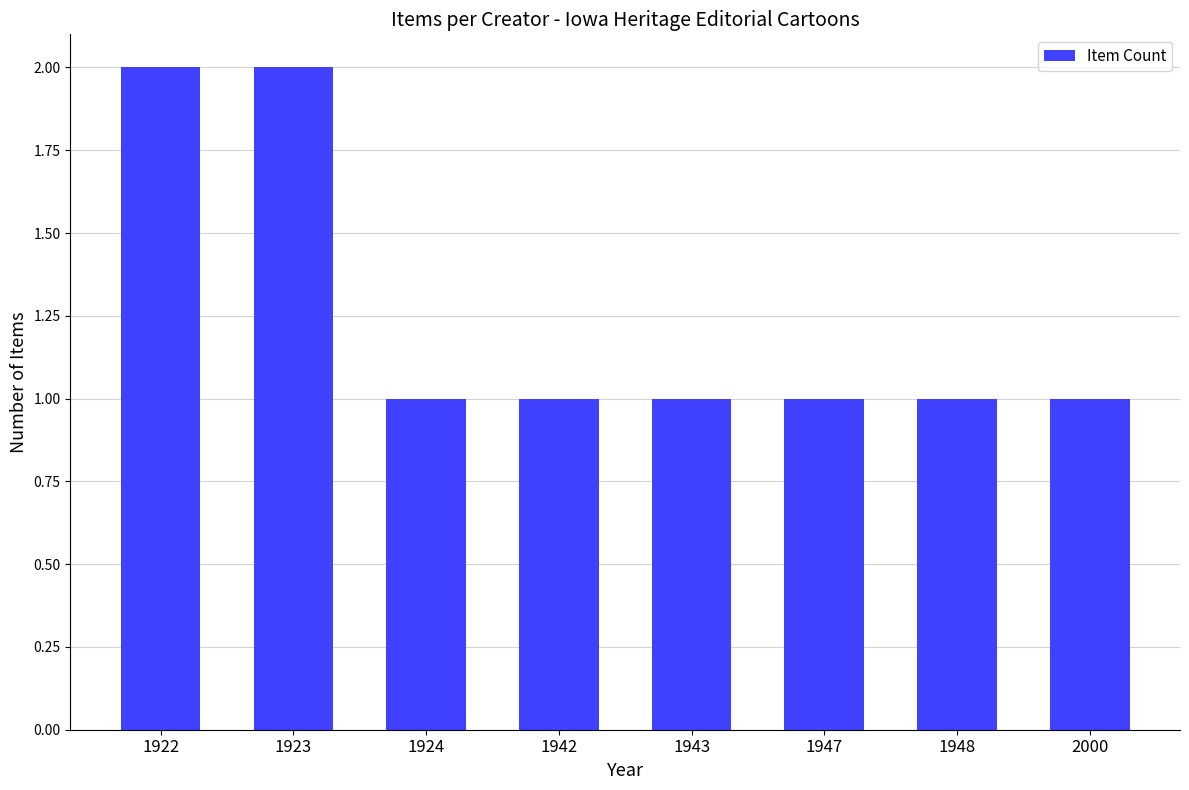

How many data points does each series have?

8